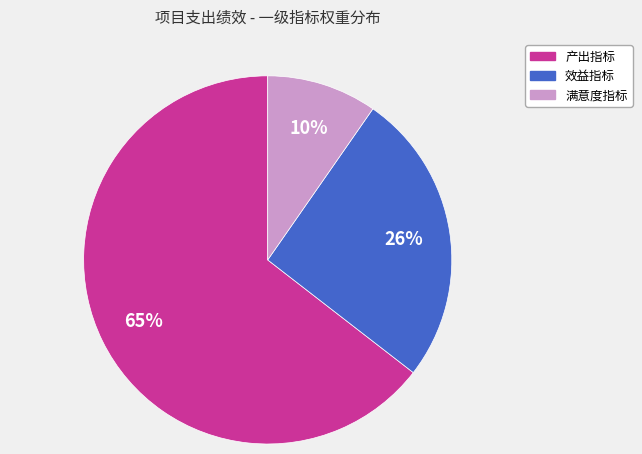

Is there any slice that represents more than half of the pie?

Yes